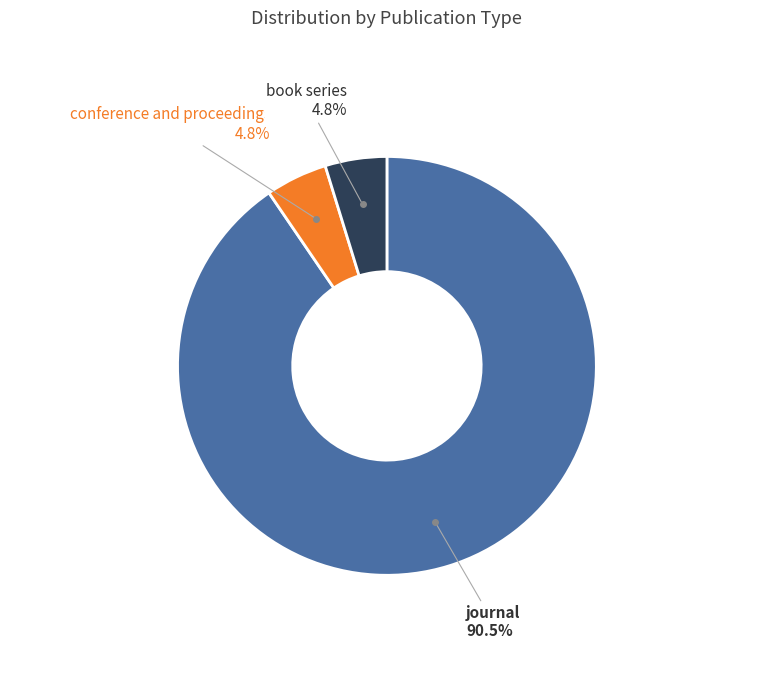

Does any single category account for the majority?

Yes